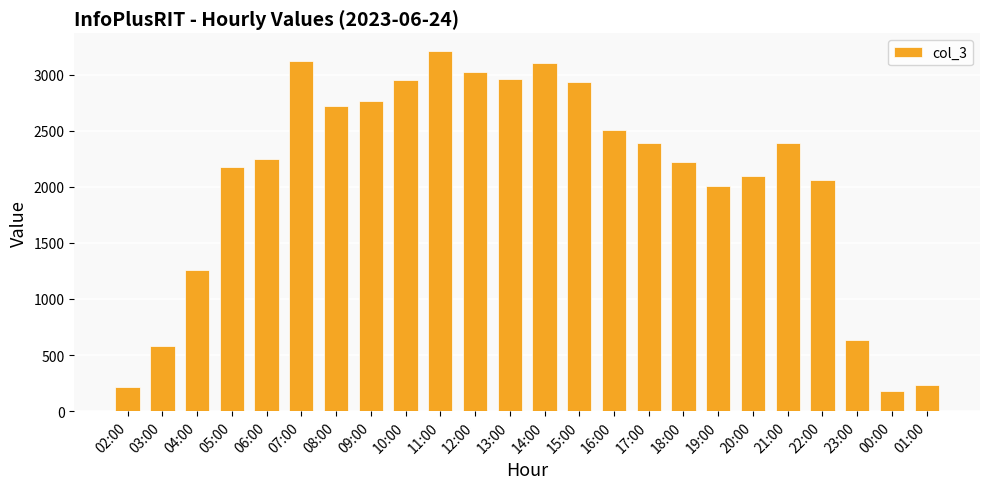

What is the label of the 17th bar from the left?

18:00